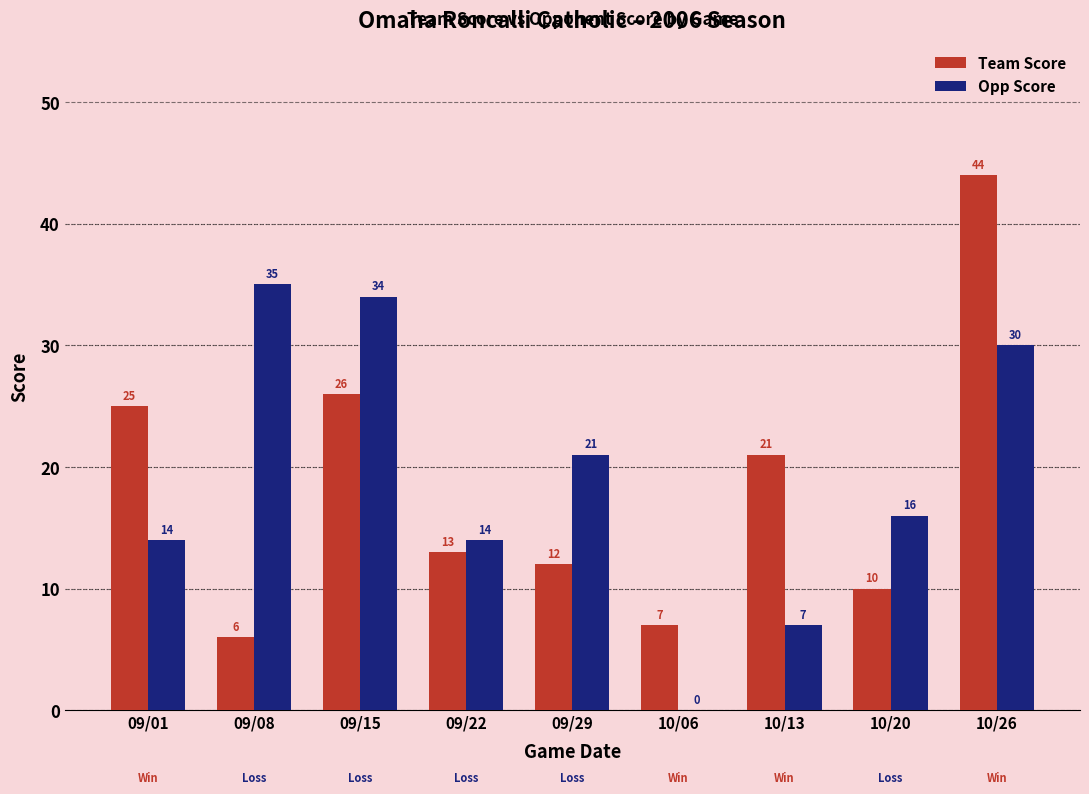

What is the difference between the Team Score values at 09/15 and 10/13?

5